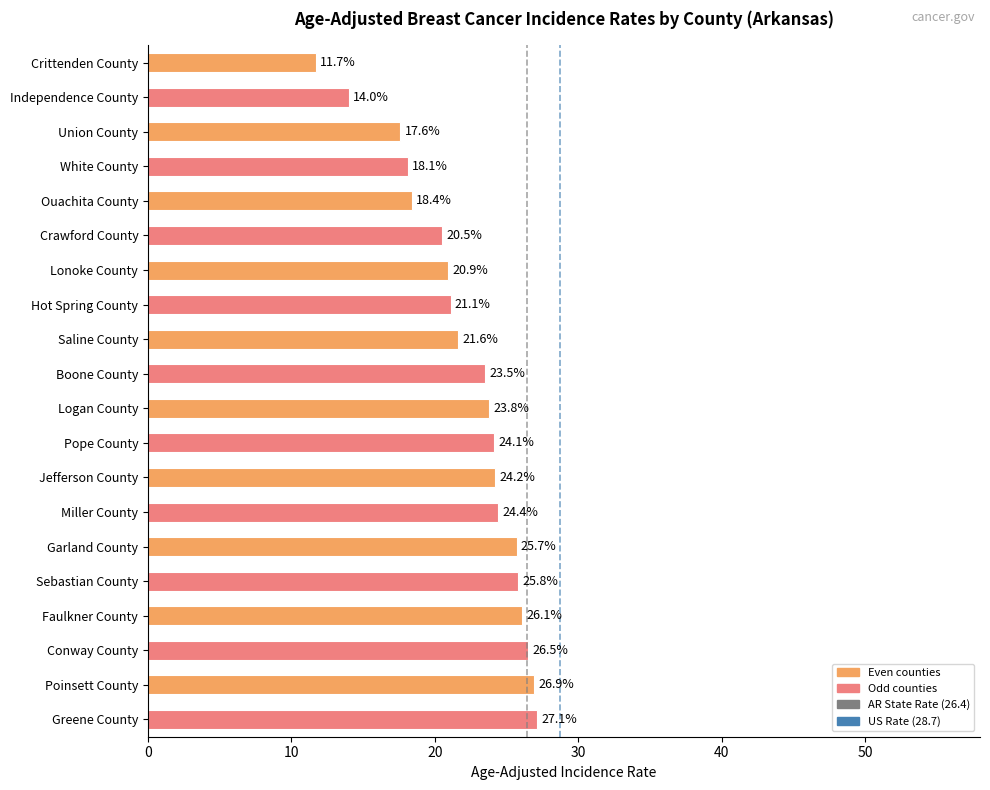

Which has a higher value, 0 or 10?

10